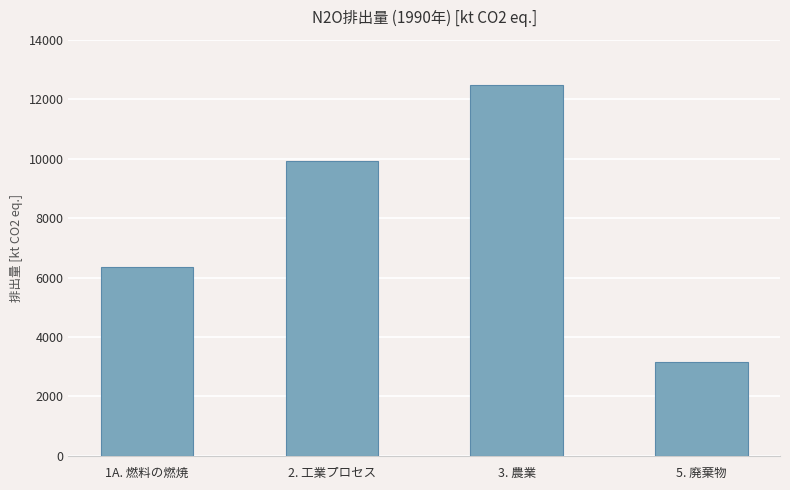

Reading left to right, list all the values displayed in this chart.

6358.9	9910.7	12479.4	3154.4